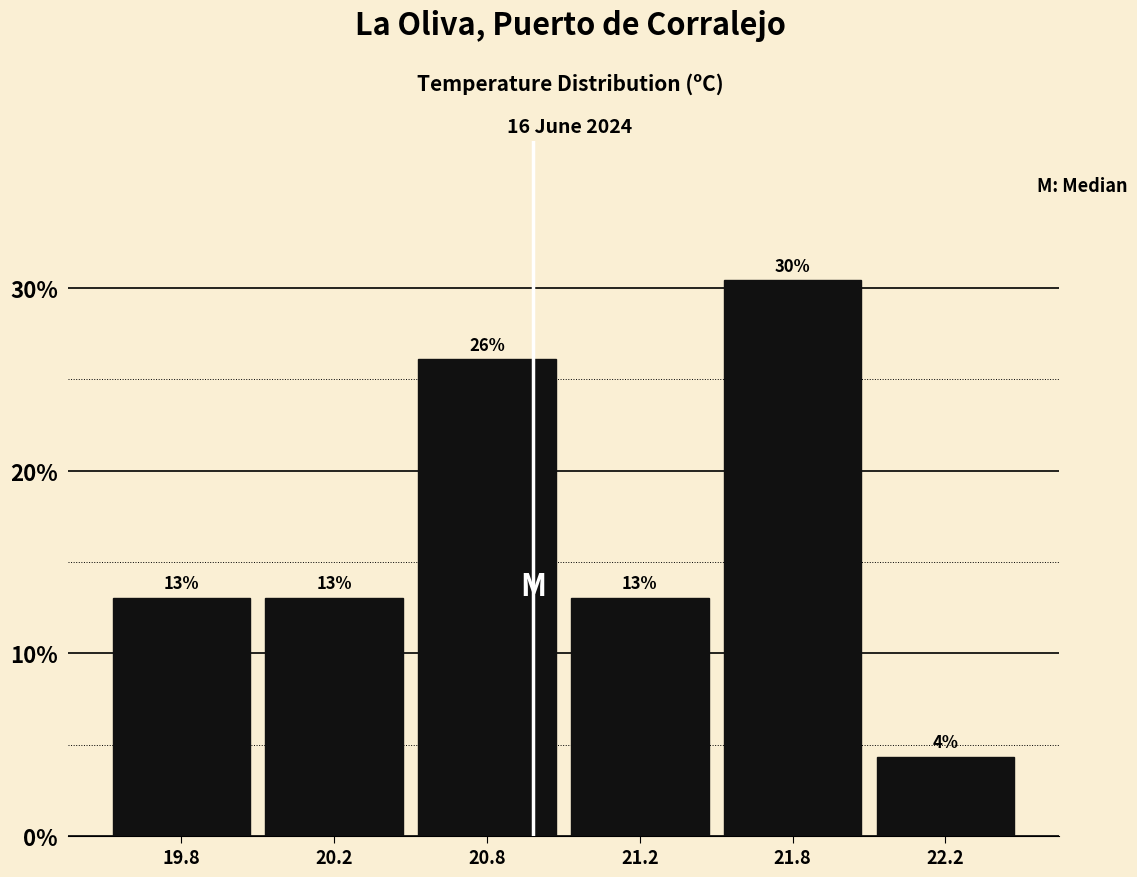

What value does the data have at 20.2?

13.0